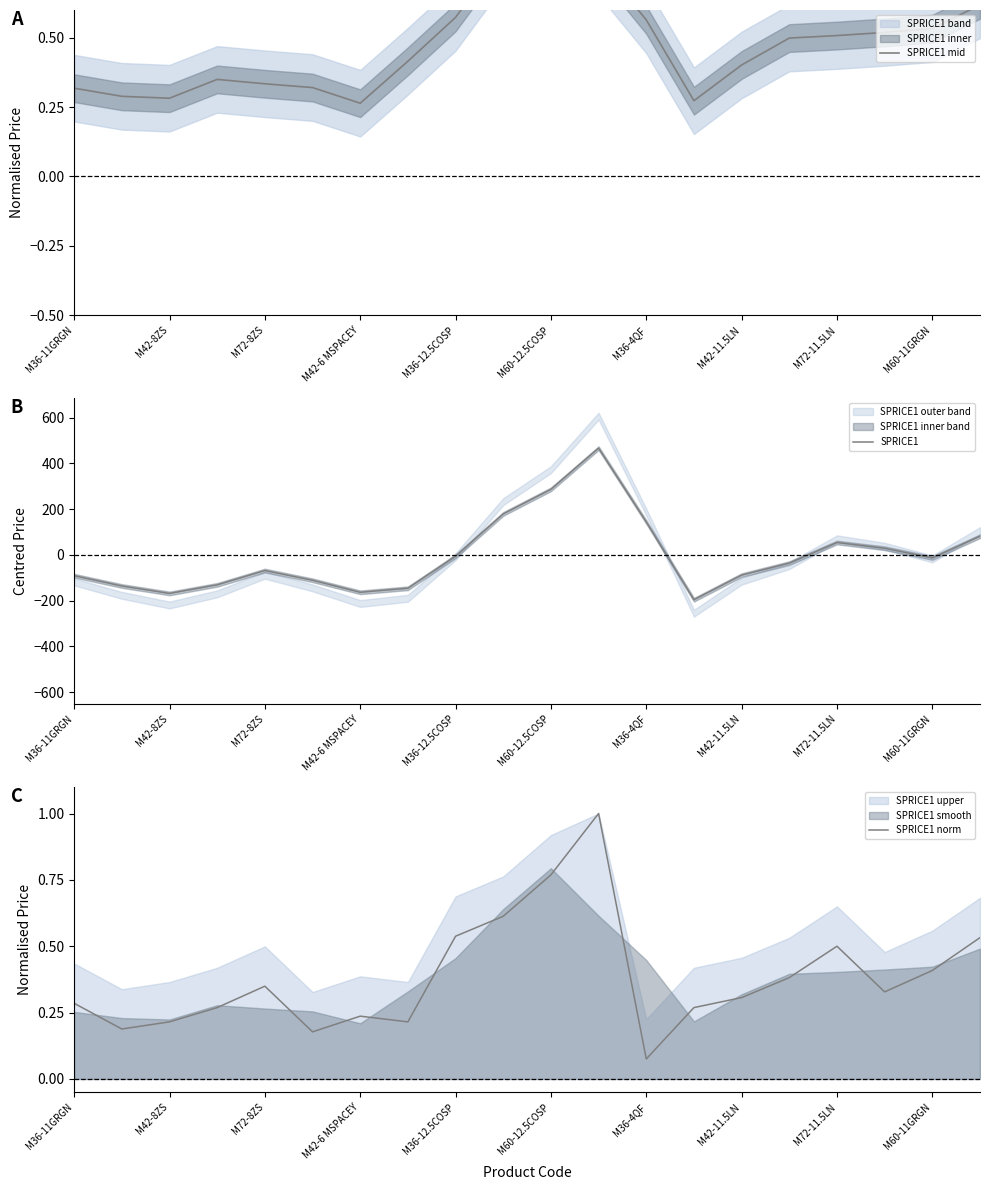

What is the sum of all SPRICE1 norm values?

7.7